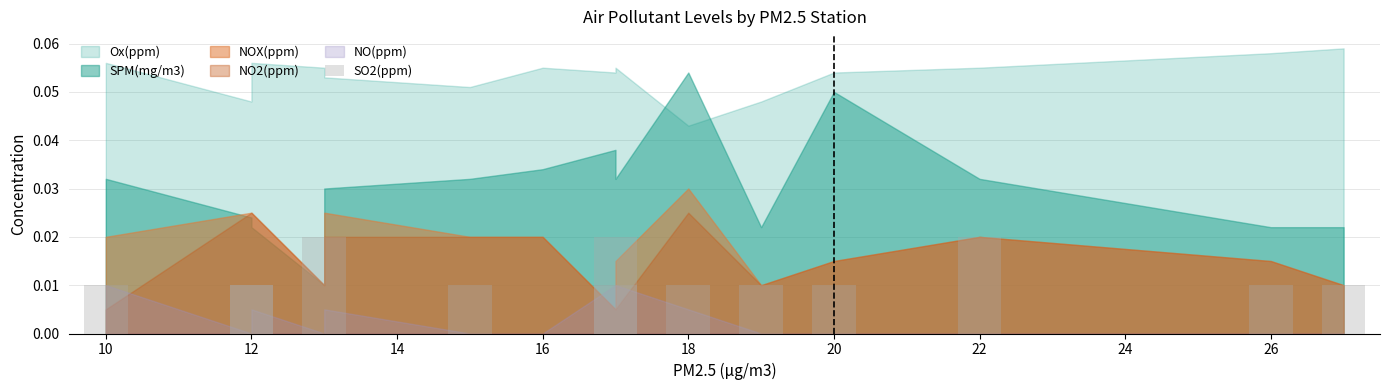

The chart shows a value of 0.0 at 22. True or false?

False